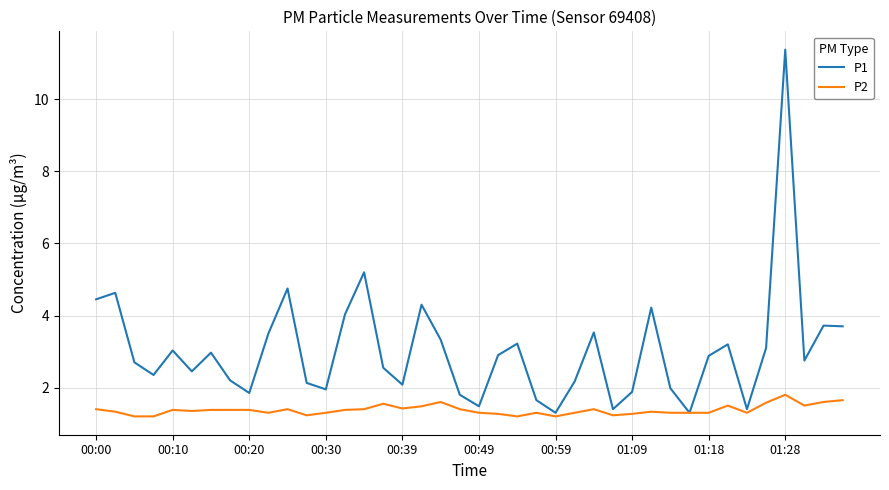

Which series has the largest total across all categories?

P1